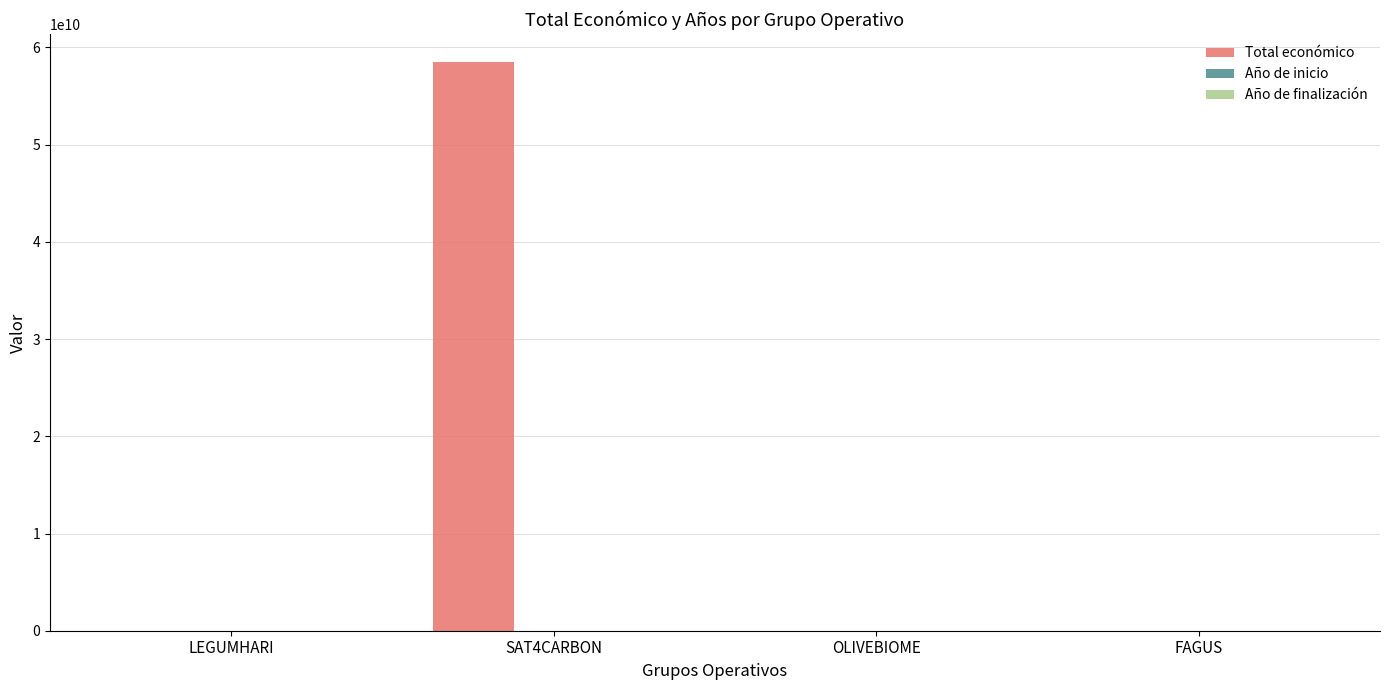

Which label corresponds to the largest value in the chart?

SAT4CARBON